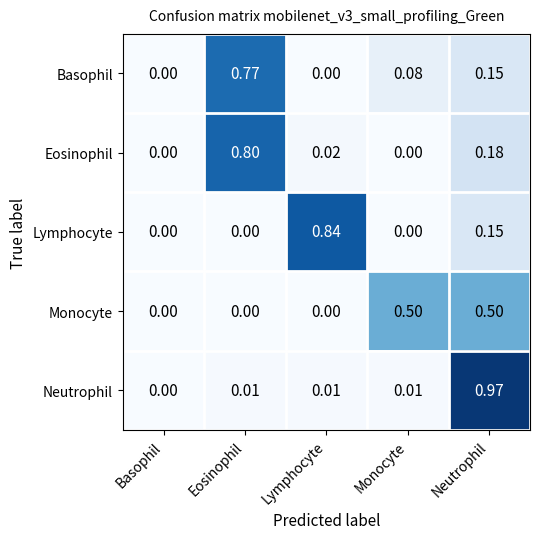

At which category is the sum across all series the highest?

Neutrophil